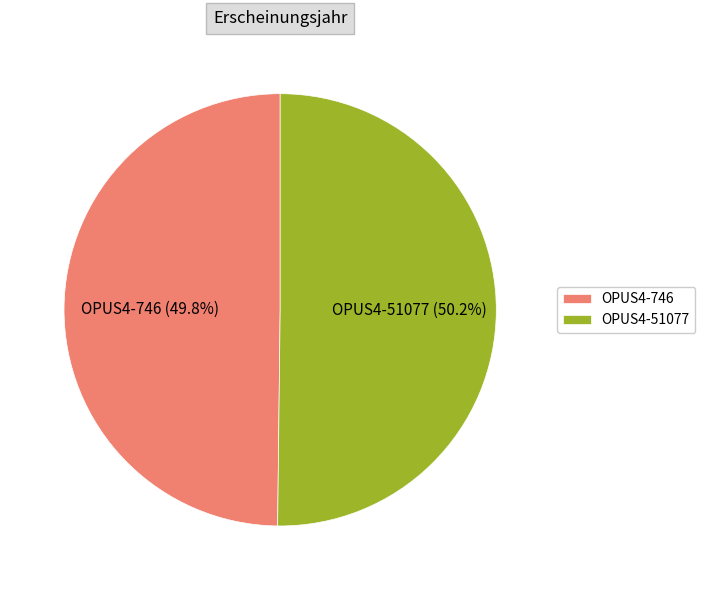

Approximately how many times larger is the value at OPUS4-51077 compared to OPUS4-746?

1.0